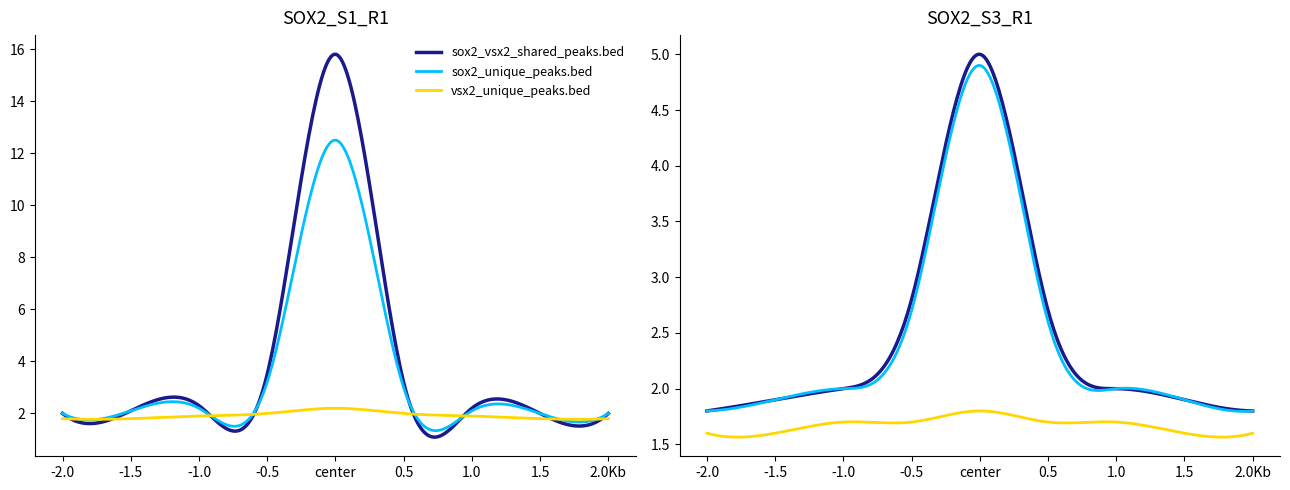

Rank the series by their maximum value, from lowest to highest.

vsx2_unique_peaks.bed, sox2_unique_peaks.bed, sox2_vsx2_shared_peaks.bed